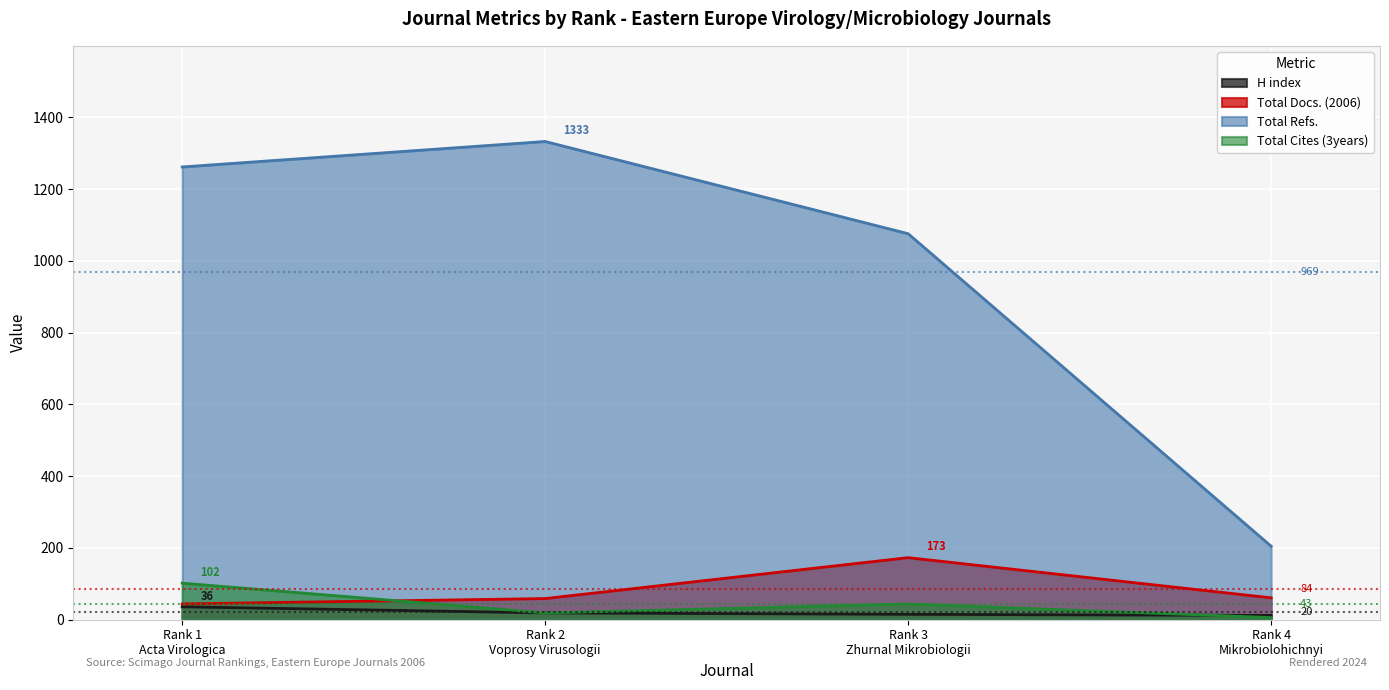

True or false: Total Docs. (2006) and H index cross at least once.

False